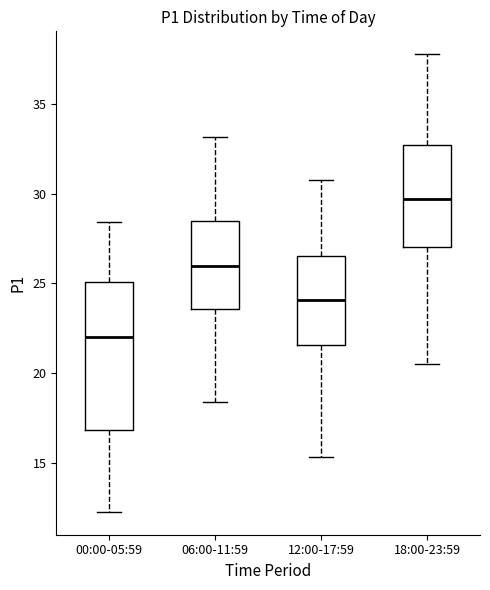

Which box is the tallest, from its lower edge to its upper edge?

00:00-05:59